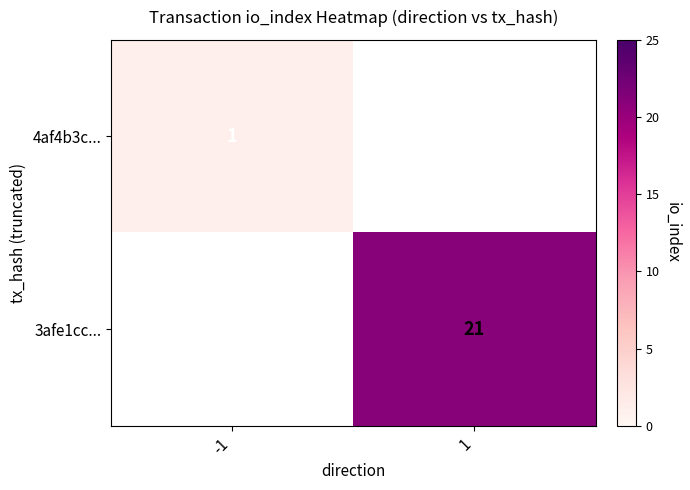

True or false: 4af4b3c... has a value of 1 at -1.

True